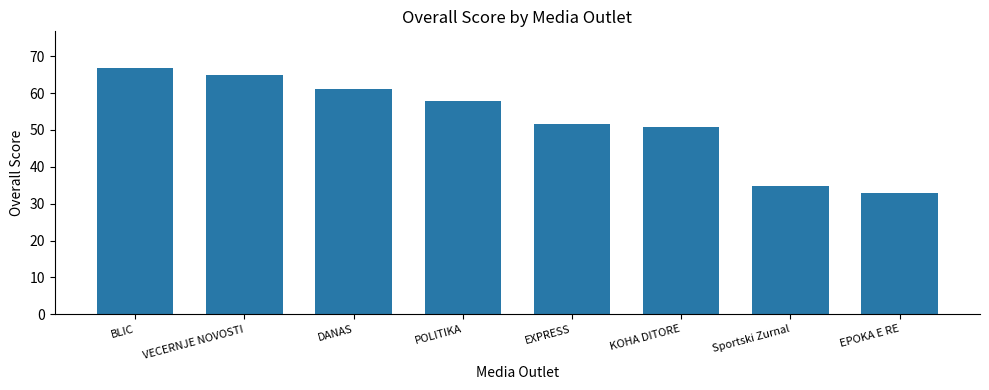

What is the approximate value at EPOKA E RE?

33.0